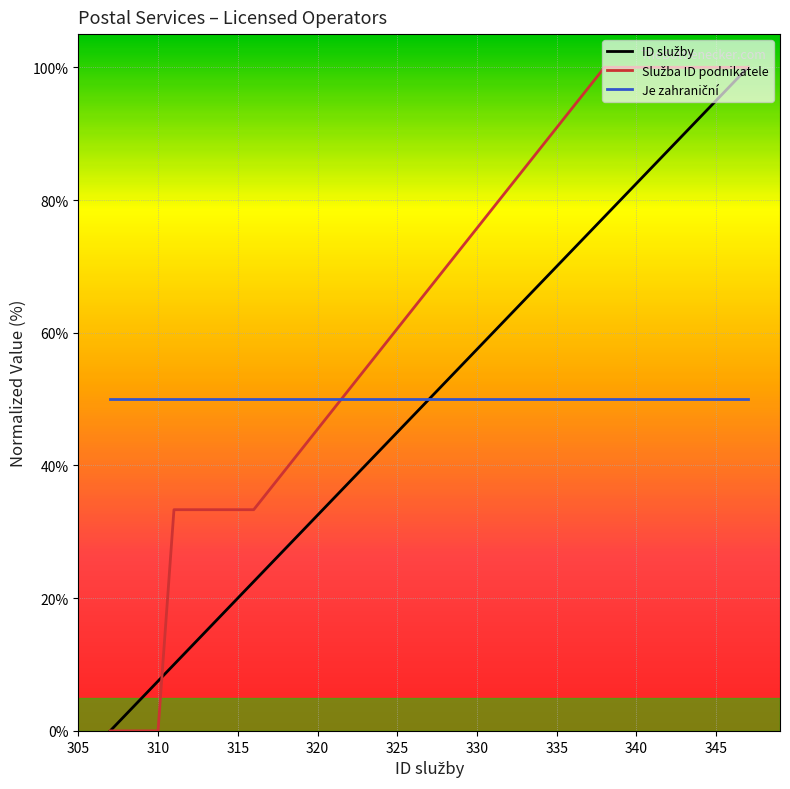

What is the maximum value shown in the chart?

100.0